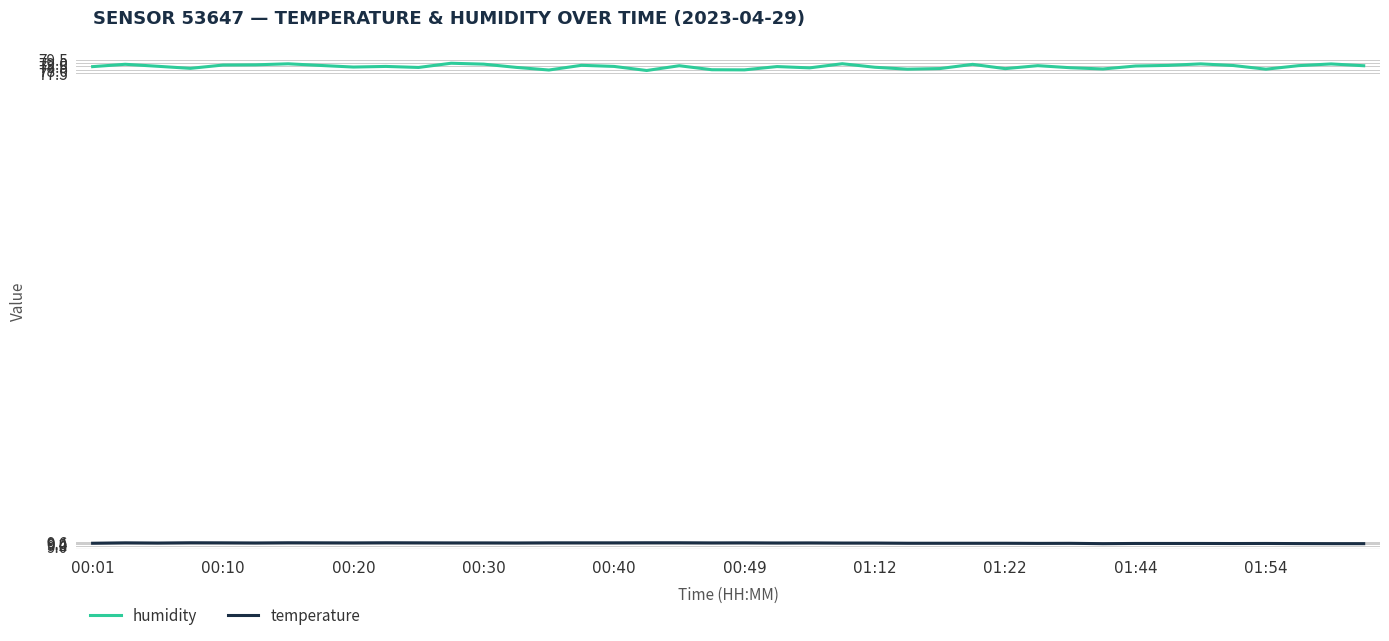

True or false: temperature and humidity intersect in this chart.

False